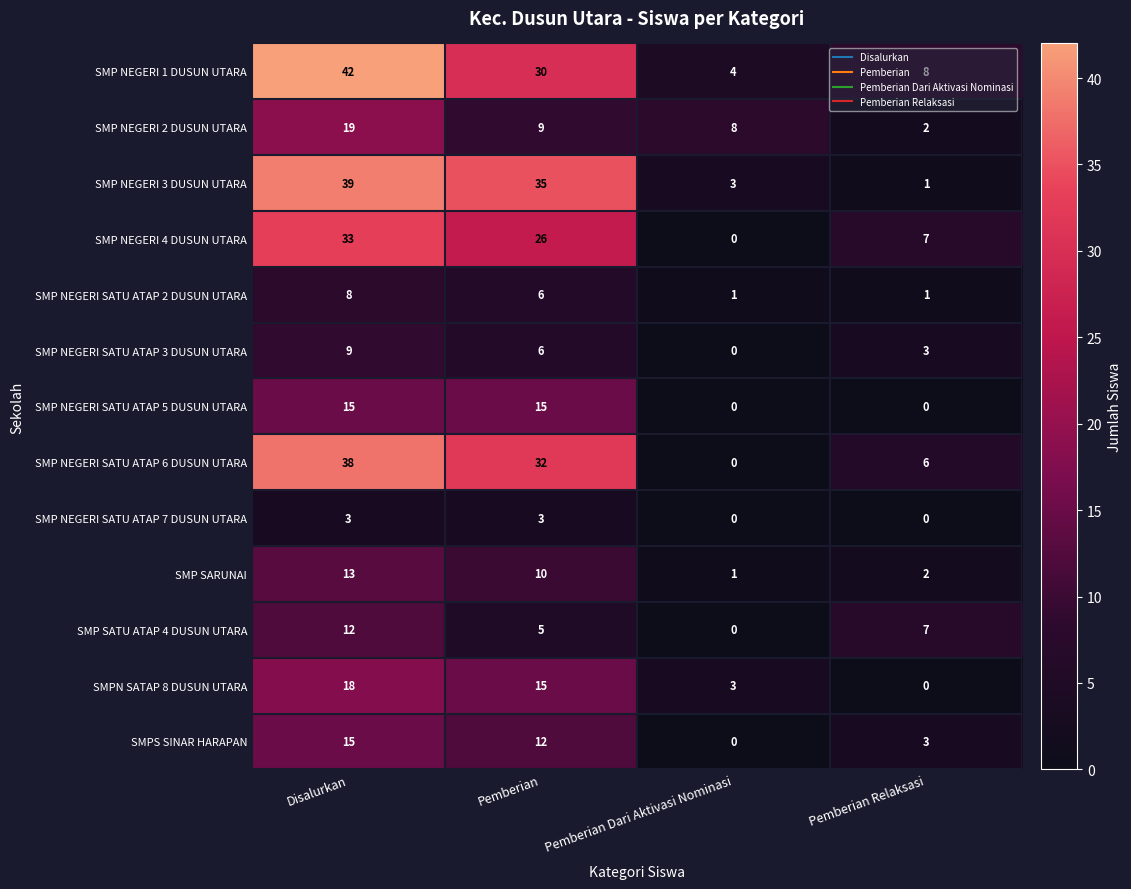

How many distinct data groups are displayed?

13